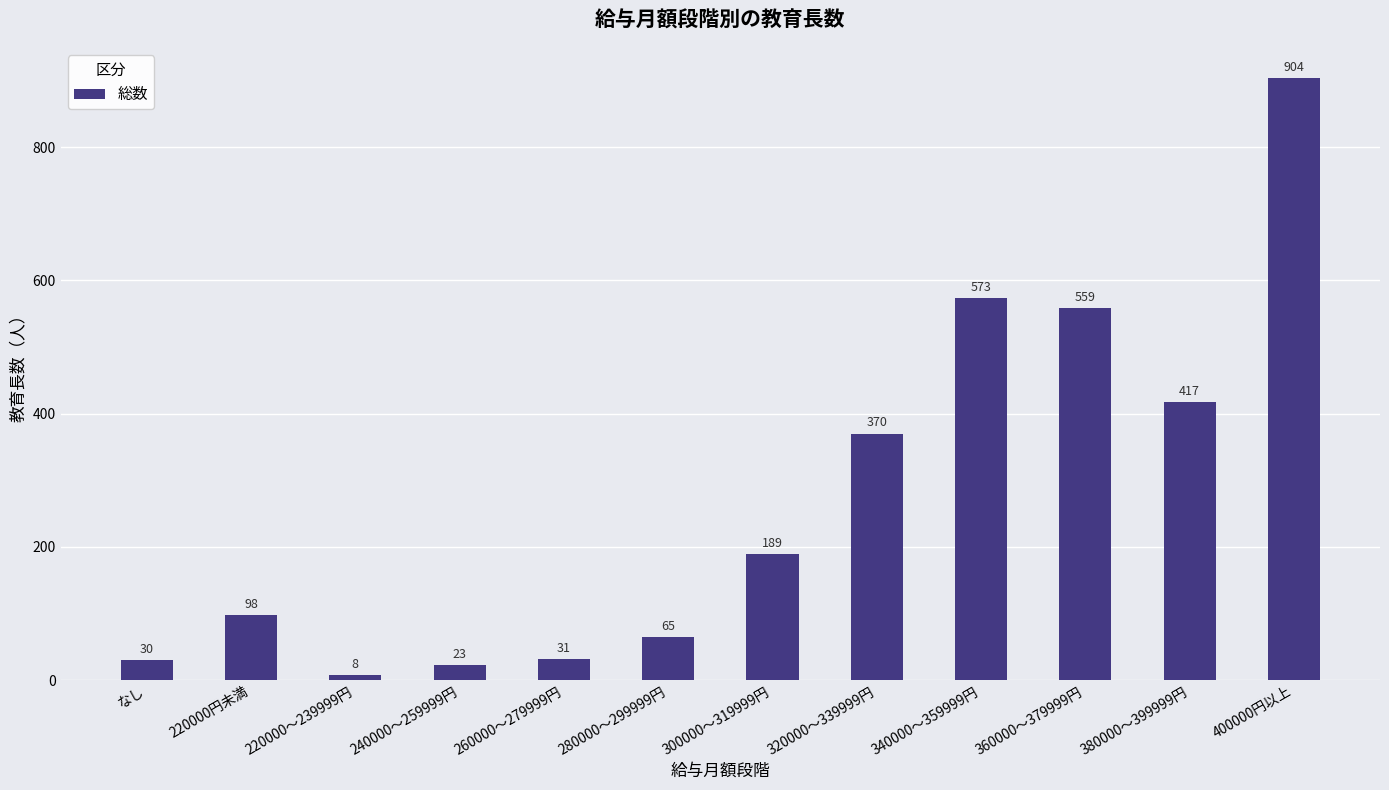

What is the difference between the second highest and minimum values?

565